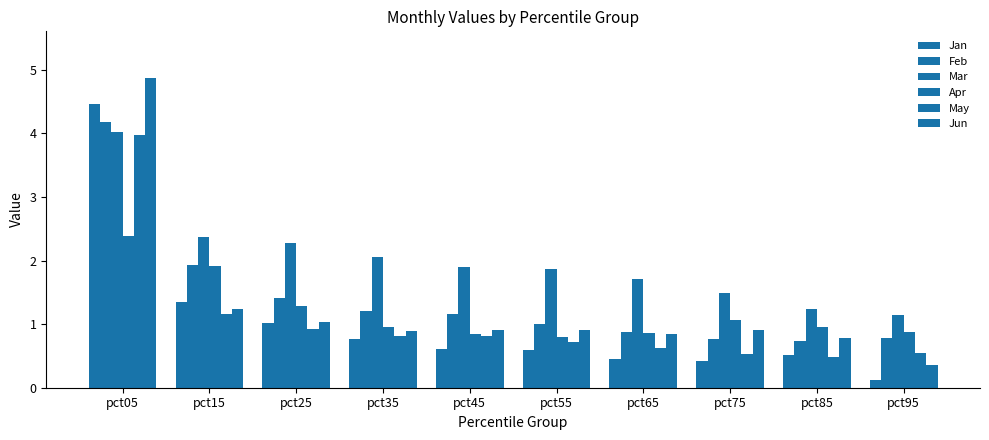

How many distinct data groups are displayed?

6